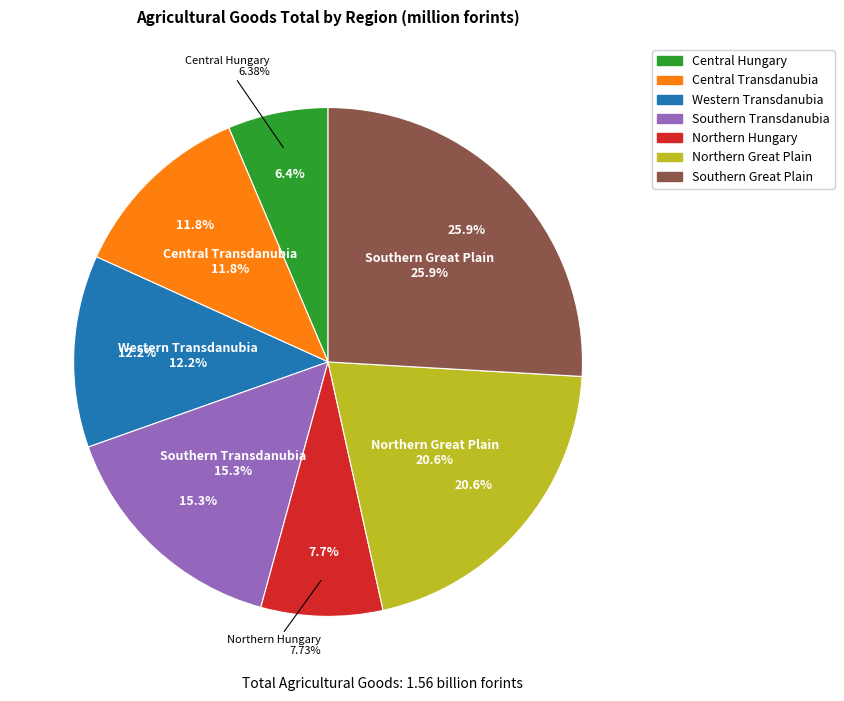

How much of the chart is everything except Western Transdanubia?

87.8%